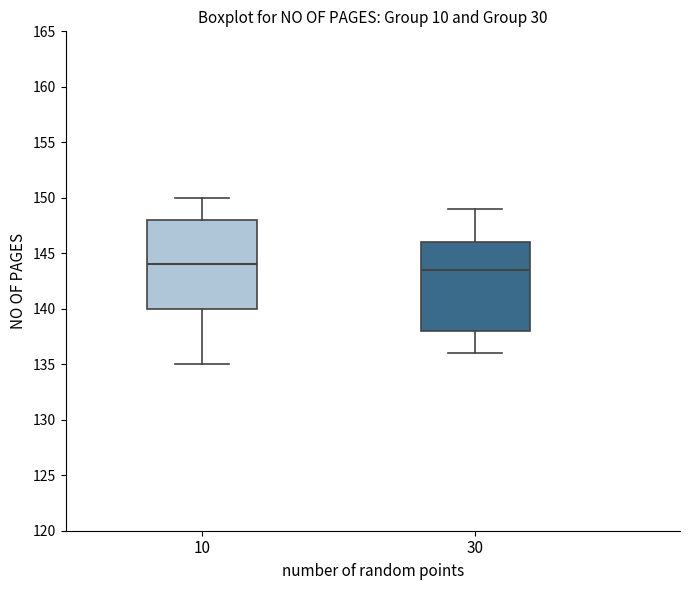

Reading left to right, transcribe this box plot: for each box, give where its median line is, the range the box spans, and where its two whiskers end, as read against the y-axis. The values are not printed on the chart, so give them approximately, as read against the axis.

10: median 144.0, box 140.0 to 148.0, whiskers 135.0 to 150.0
30: median 143.5, box 138.0 to 146.0, whiskers 136.0 to 149.0